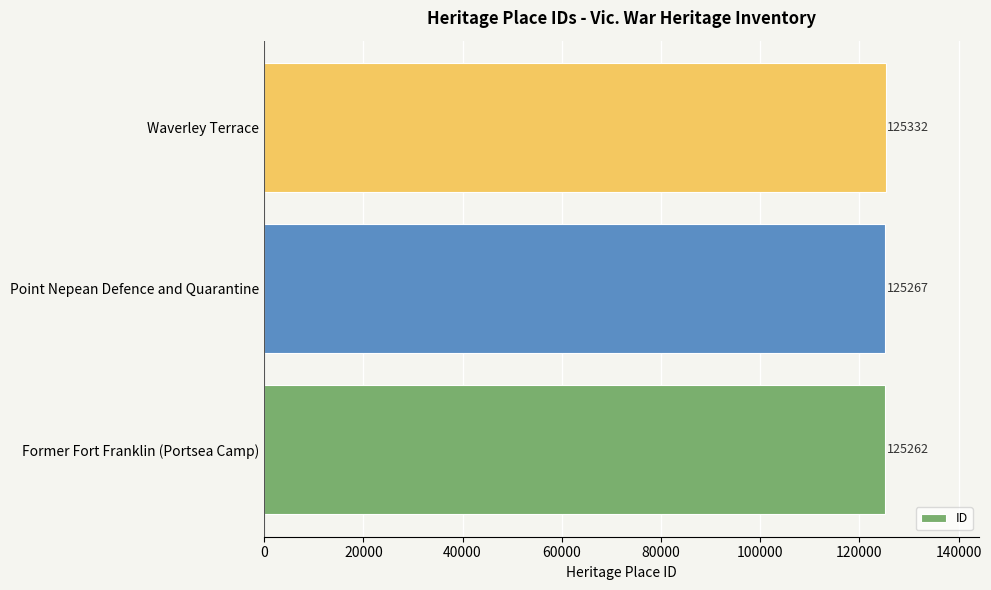

What is the change in value from Former Fort Franklin (Portsea Camp) to Point Nepean Defence and Quarantine?

+5